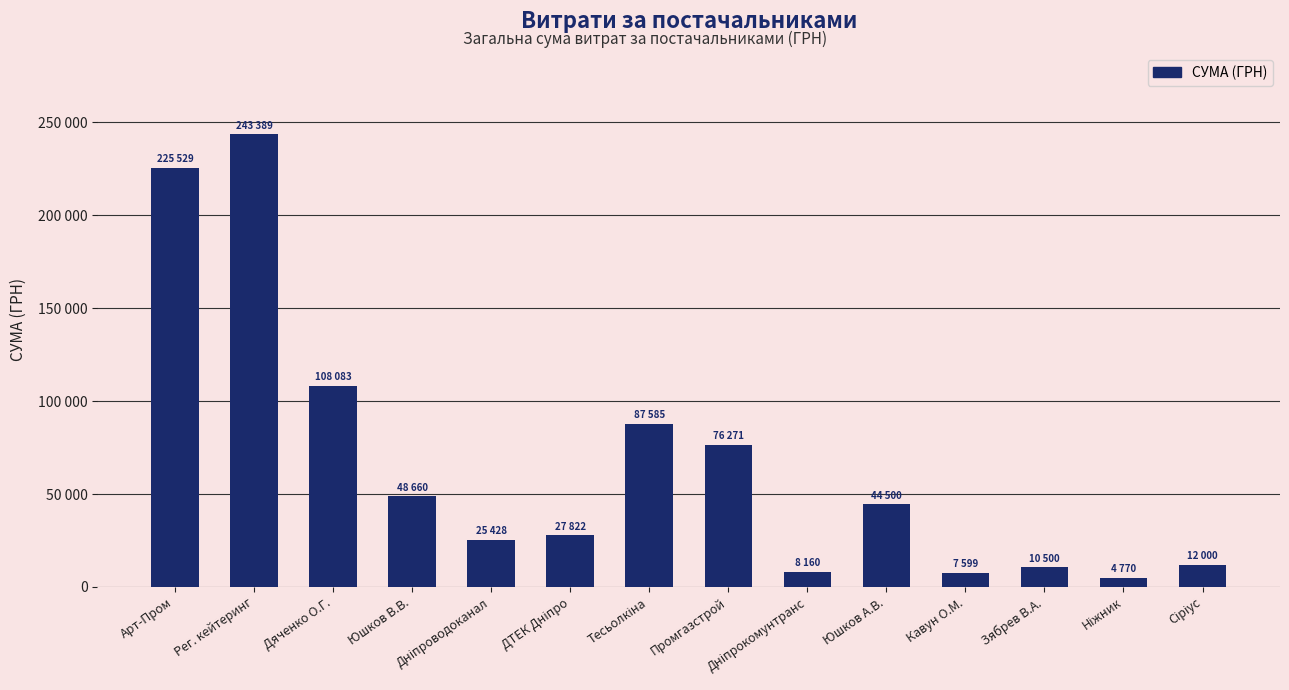

Does the chart contain any negative values?

No